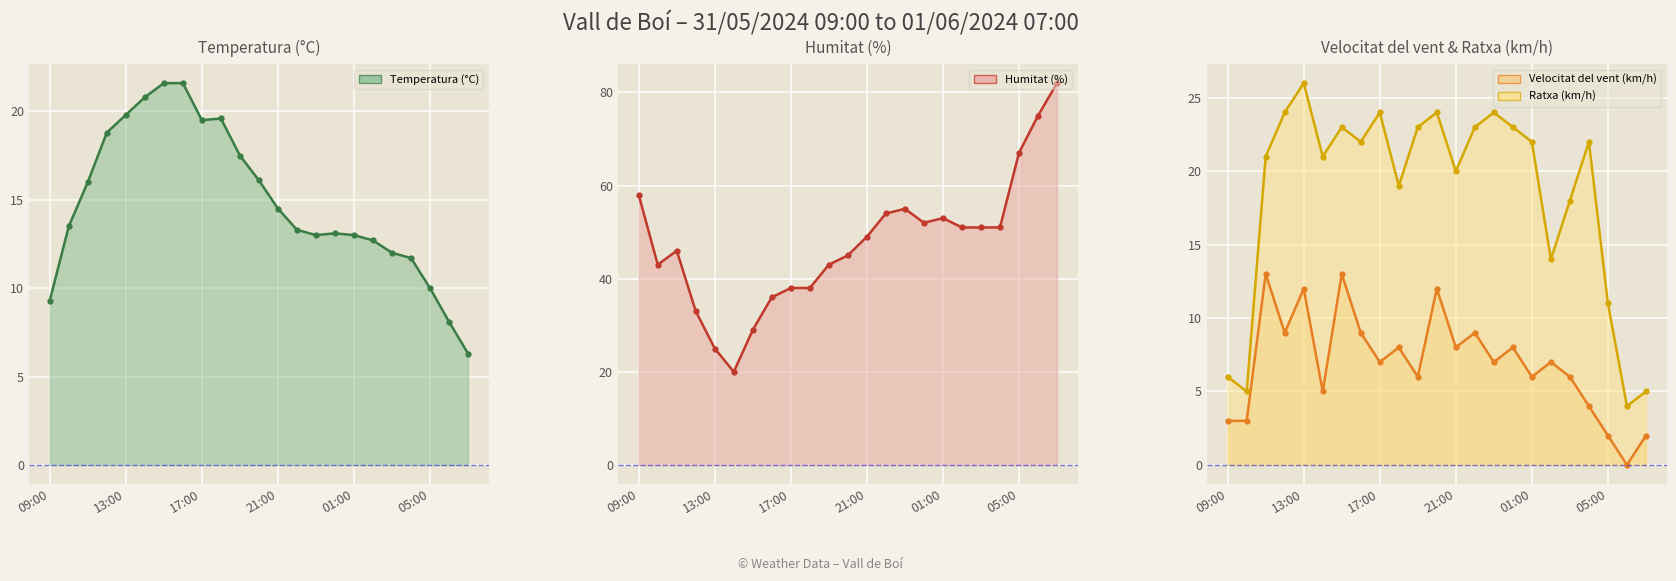

Is it true that the value at 14 is 24?

True